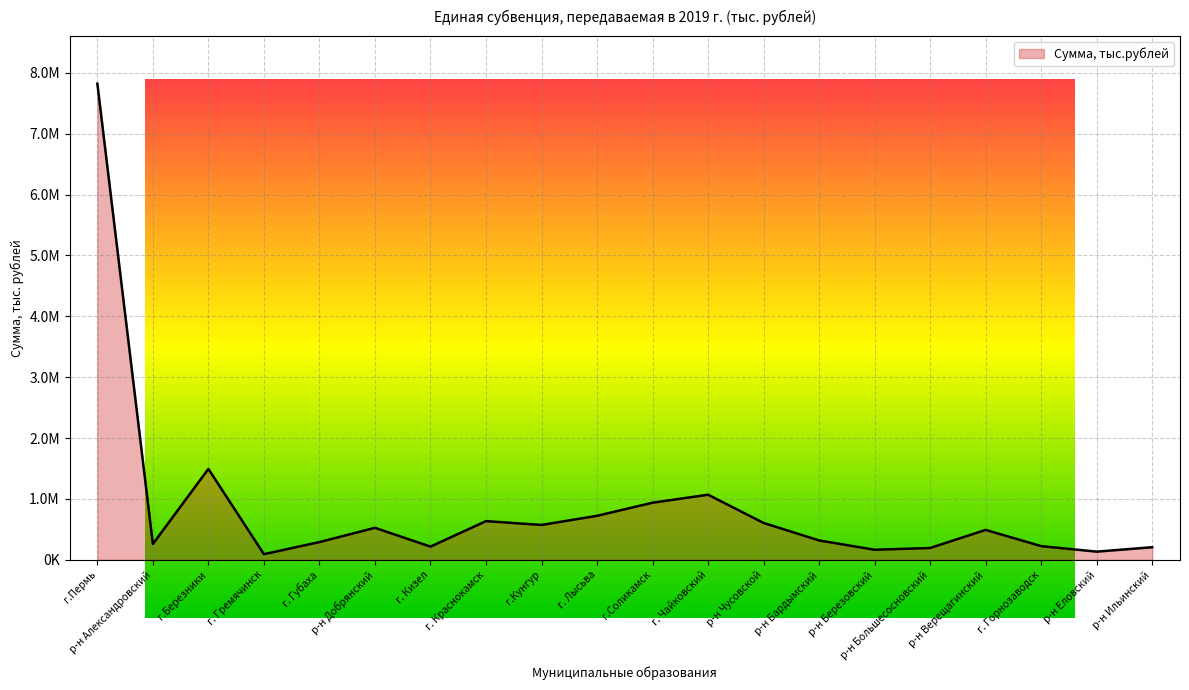

What is the difference between the second highest and minimum values?

1400666.1